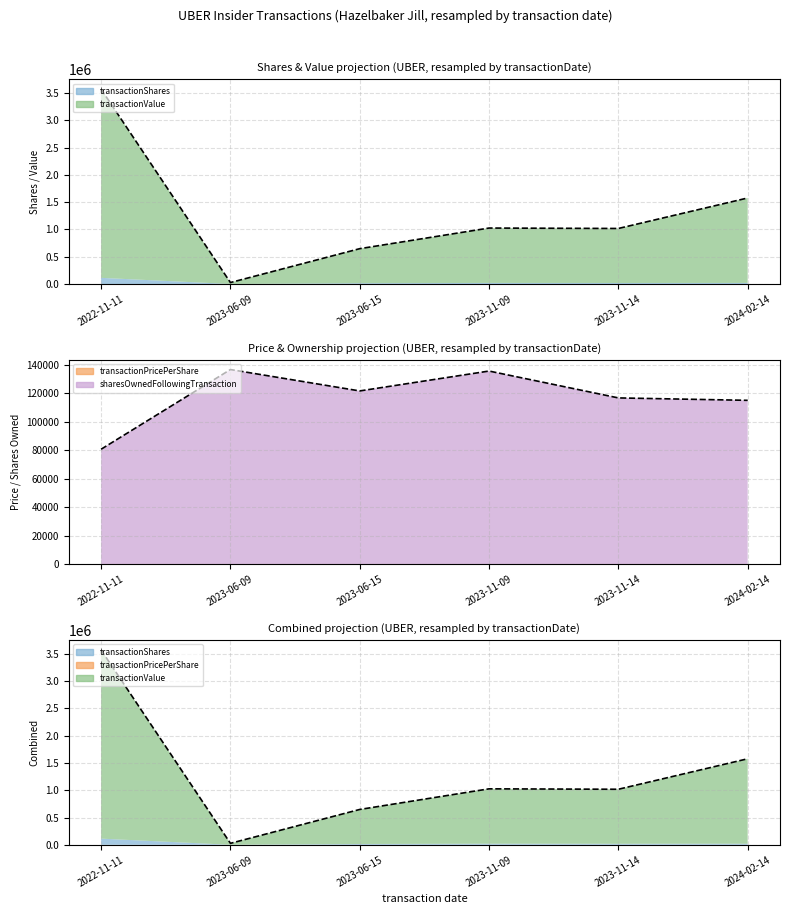

How many interior local valleys (lower than both neighbors) does the data have?

2